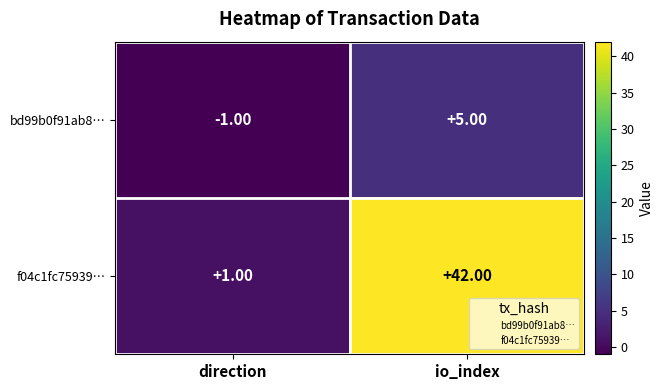

At which category is the sum across all series the highest?

io_index